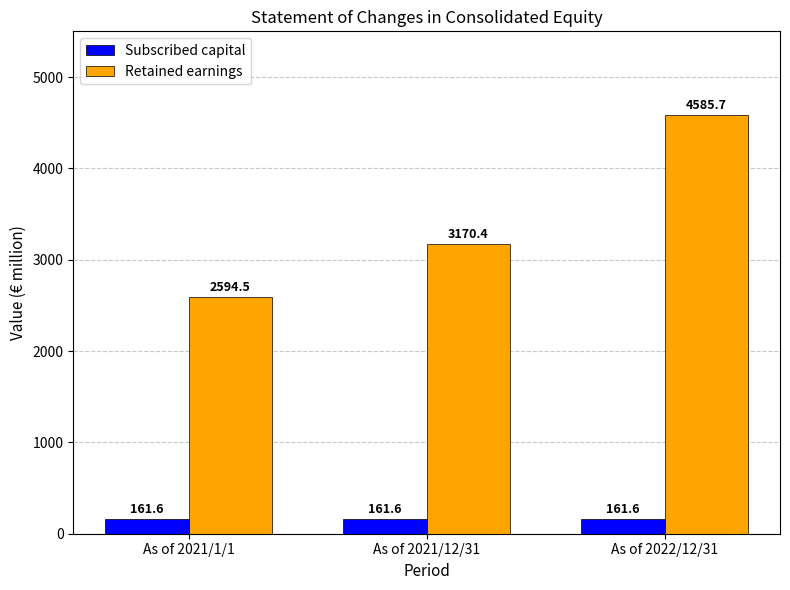

Does the chart contain stacked bars?

No